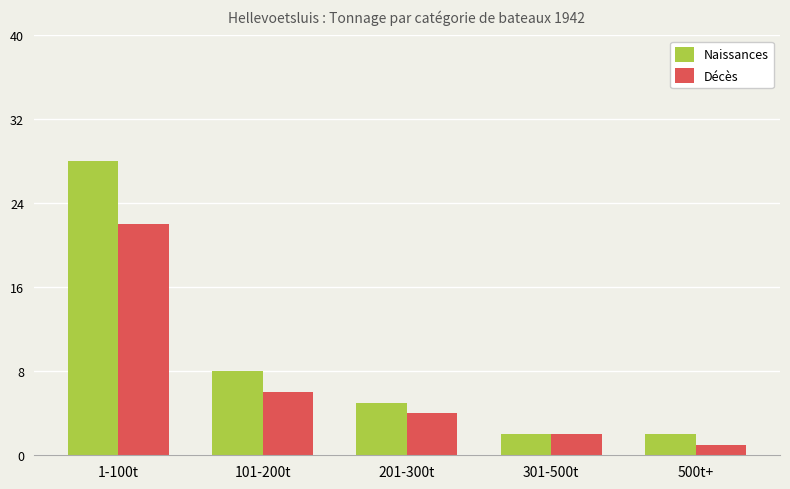

Reading left to right, extract all data points from this chart.

Naissances: 1-100t=28	101-200t=8	201-300t=5	301-500t=2	500t+=2
Décès: 1-100t=22	101-200t=6	201-300t=4	301-500t=2	500t+=1